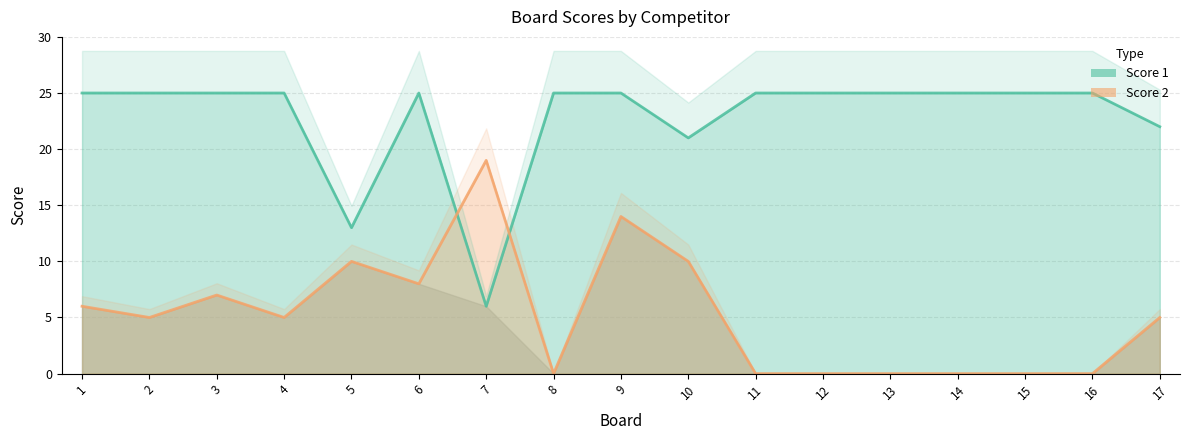

How many interior local peaks does the Score 1 series have?

1